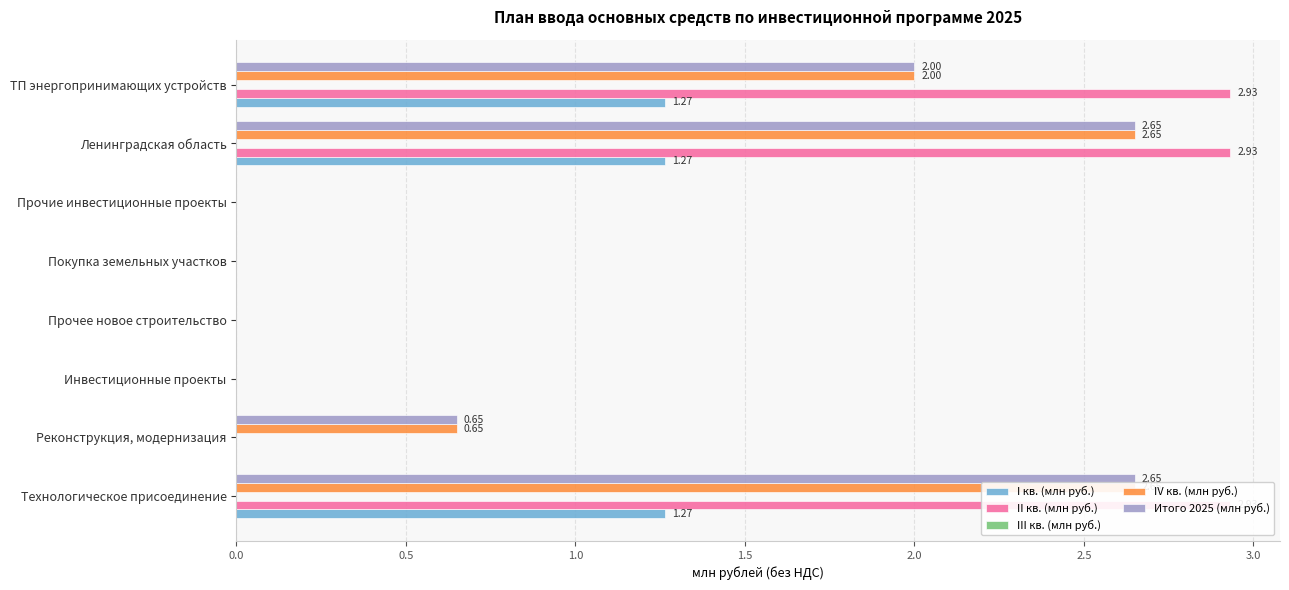

Count the number of data series in this chart.

5